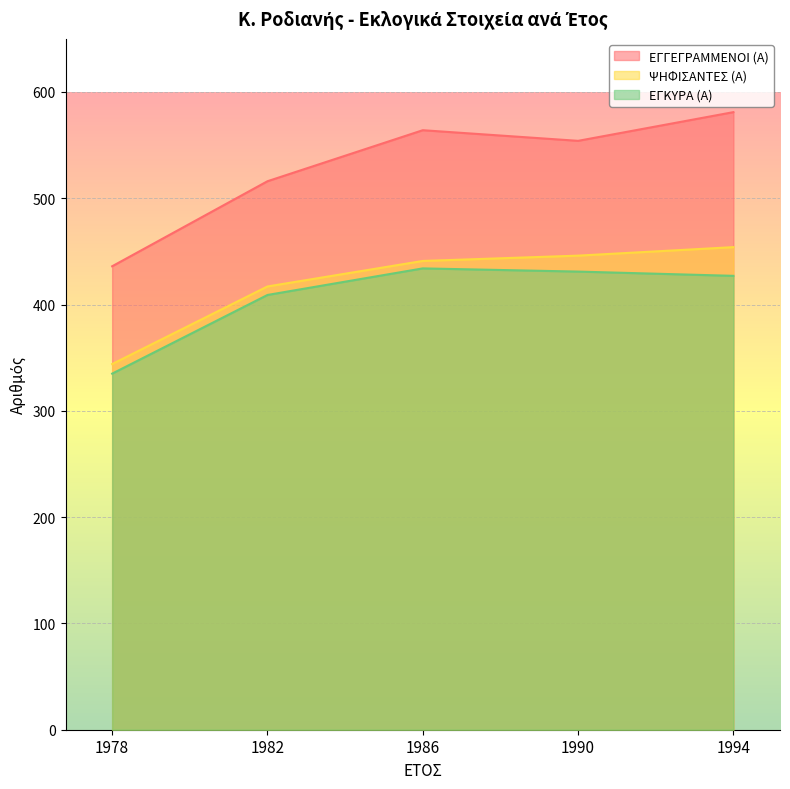

What is the value of the ΨΗΦΙΣΑΝΤΕΣ (Α) point at the 1st from the left?

344